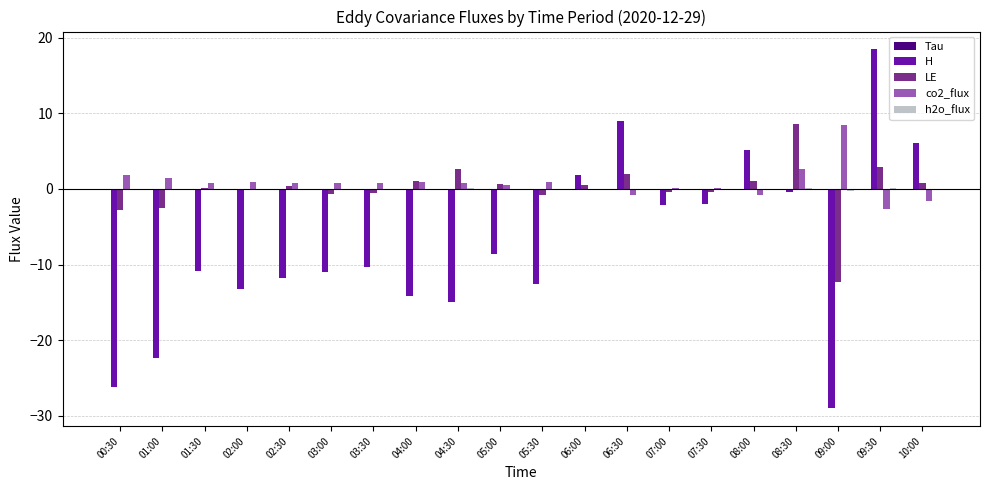

Which series changed the most between 01:00 and 08:30?

H